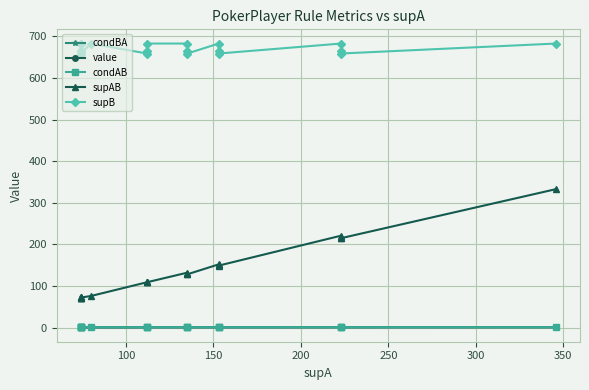

What are all the series names shown in the legend?

condBA, value, condAB, supAB, supB